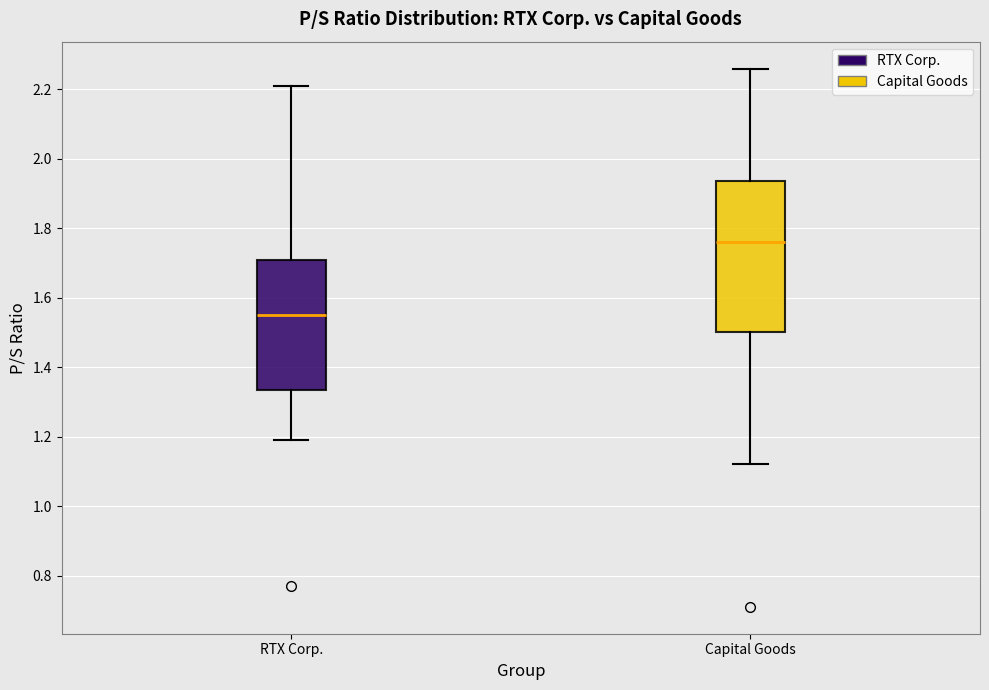

Which box is the tallest, from its lower edge to its upper edge?

Capital Goods